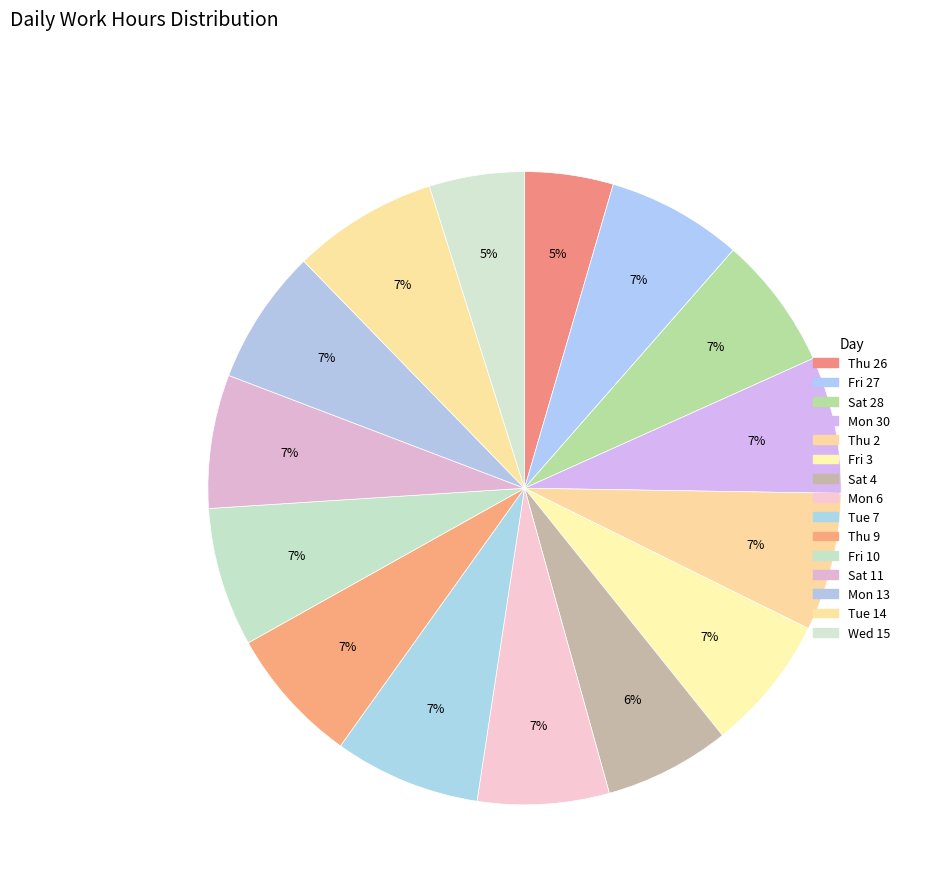

What is the largest slice in the pie chart?

Tue 7